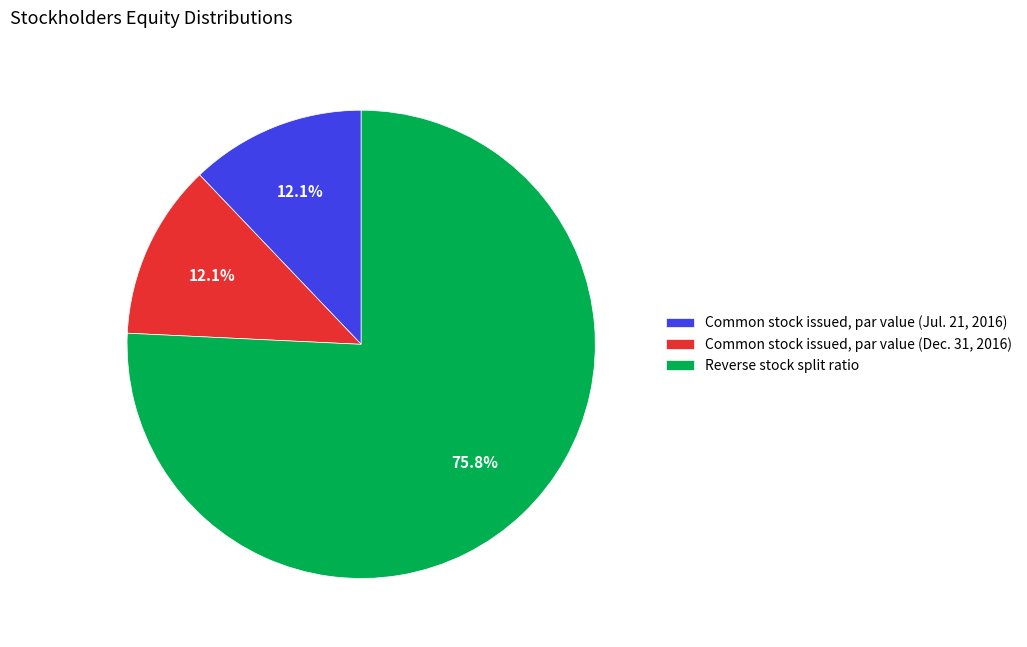

The Common stock issued, par value (Dec. 31, 2016) slice represents 22% of the pie. True or false?

False